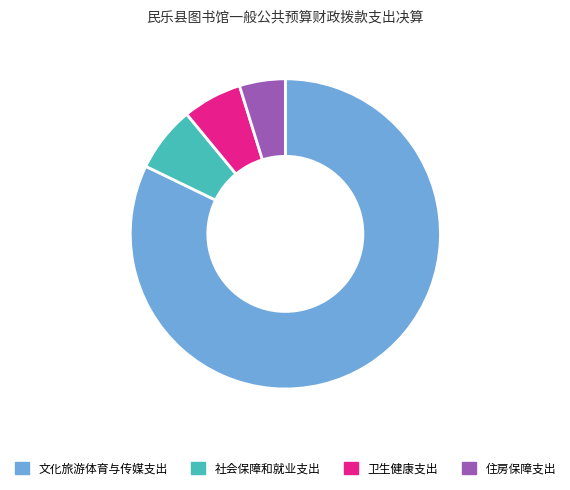

Count the number of slices in the pie.

4